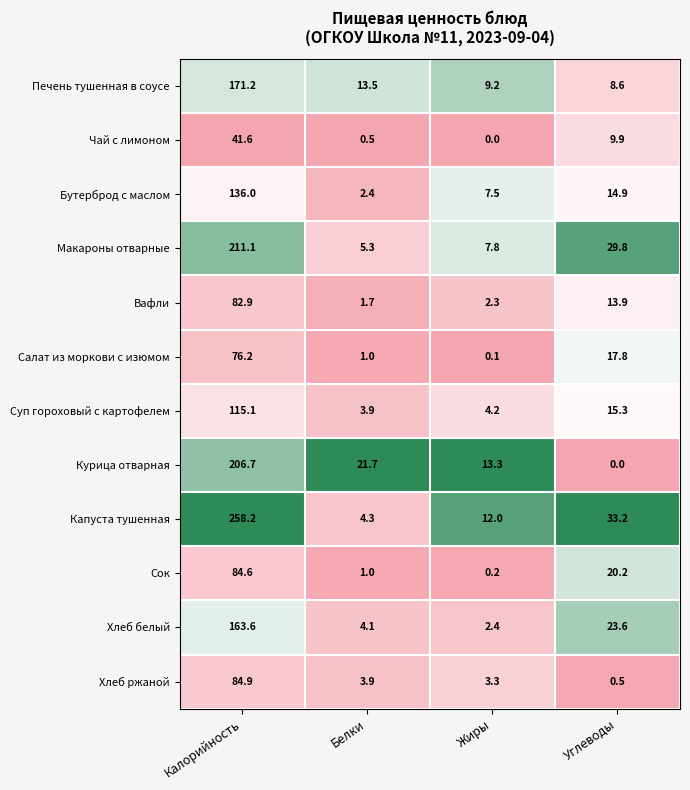

At which label is Бутерброд с маслом closest to 69?

Углеводы